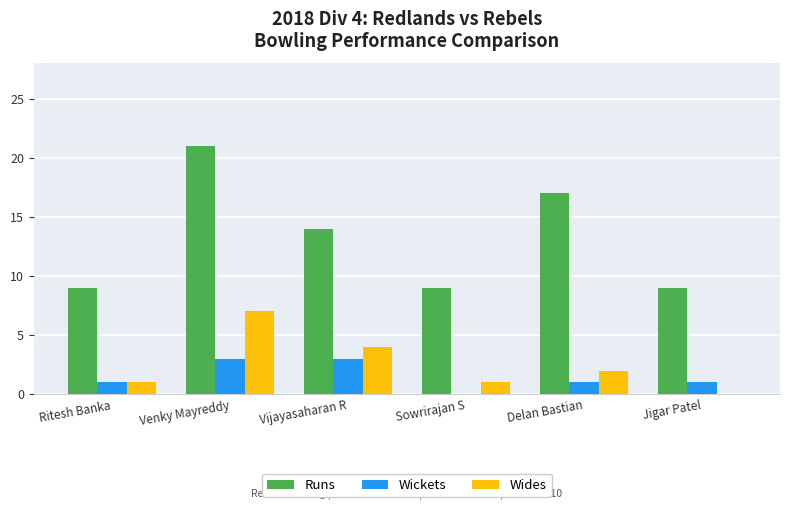

What is the highest value of the Runs series?

21